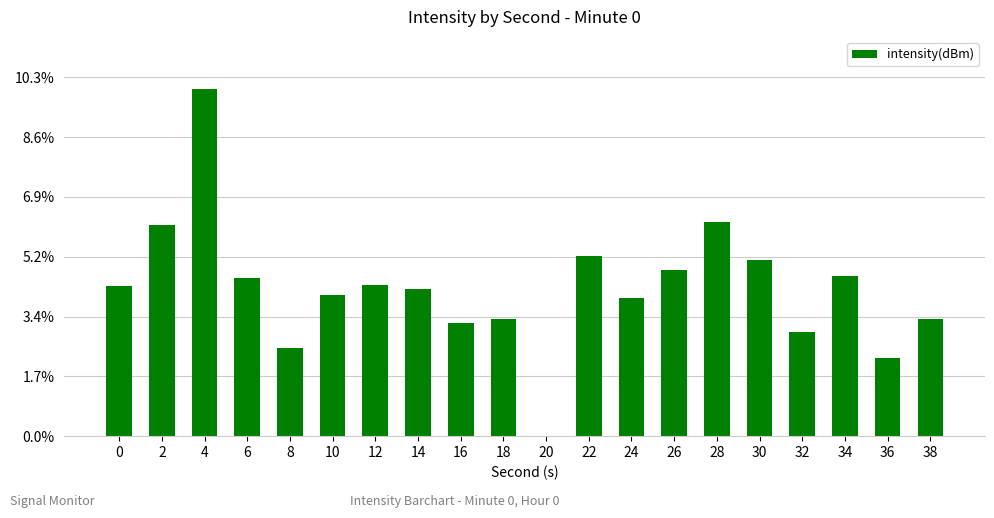

Approximately how many times larger is the value at 16 compared to 8?

1.3